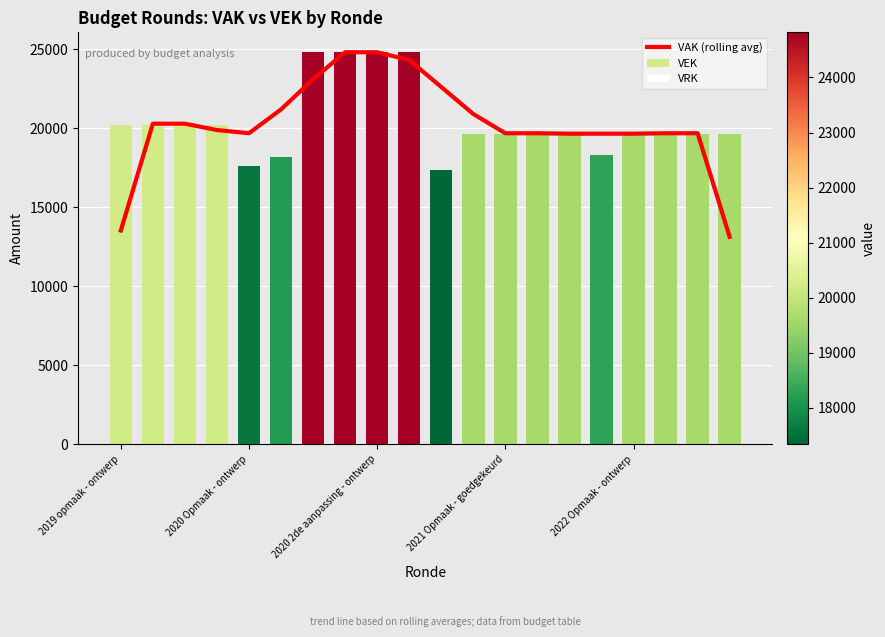

At which category is the sum across all series the highest?

7